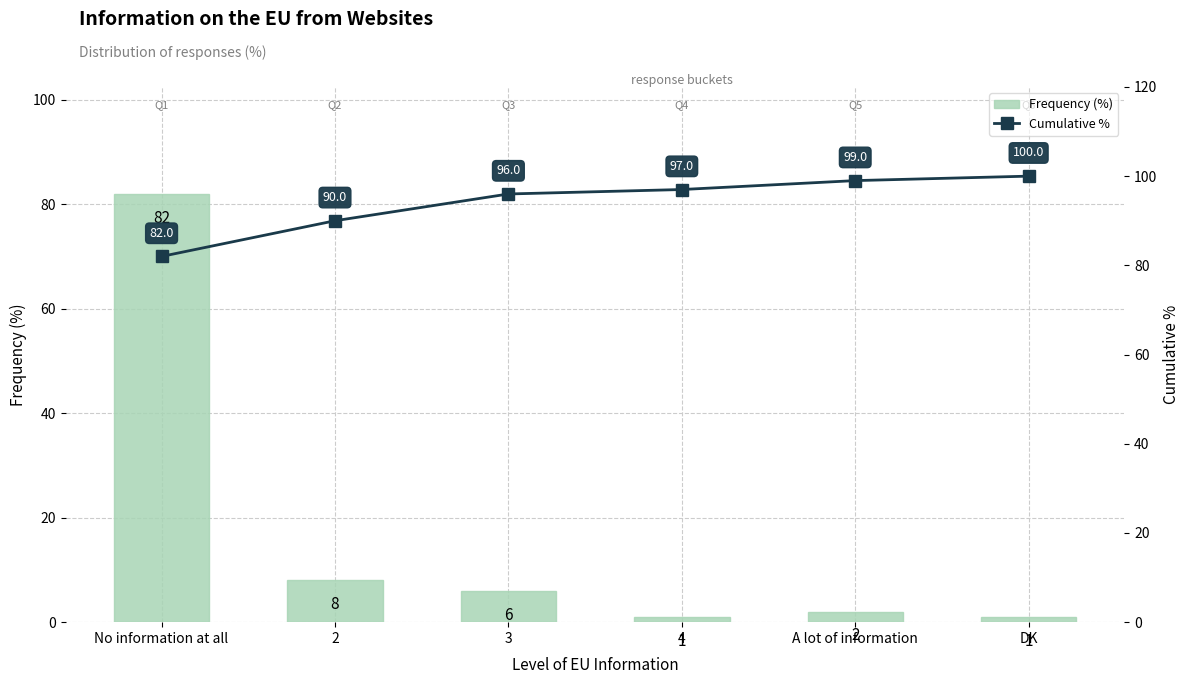

List the series in order of their peak value, highest first.

Cumulative %, Frequency (%)